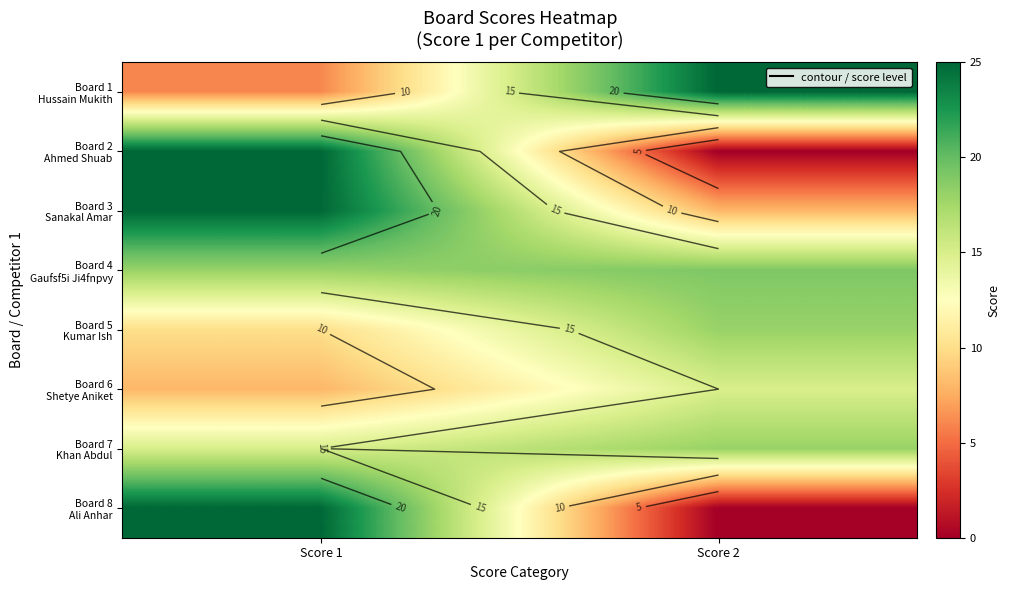

Is the value of Board 4 Gaufsf5i Ji4fnpvy at Score 1 greater than the value of Board 5 Kumar Ish at Score 2?

No